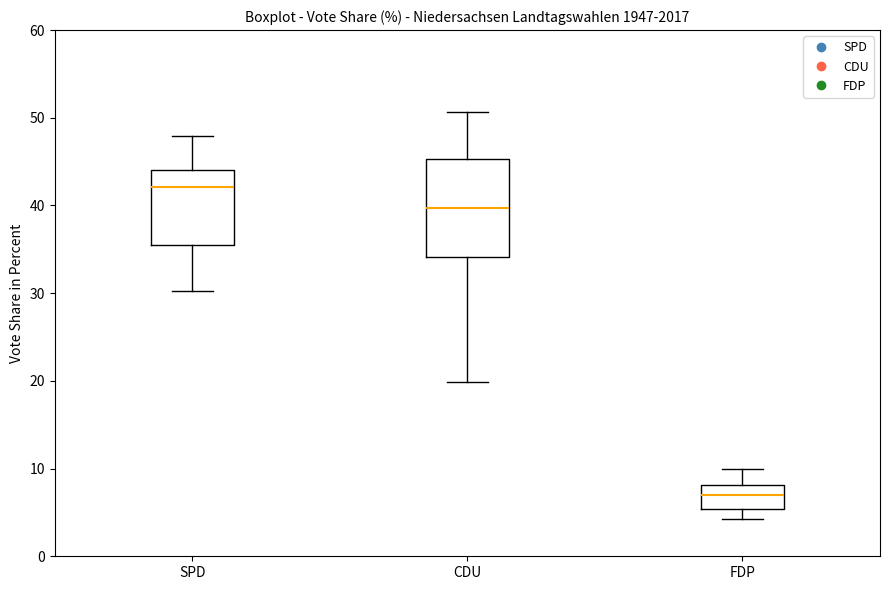

Reading left to right, transcribe this box plot: for each box, give where its median line is, the range the box spans, and where its two whiskers end, as read against the y-axis. The values are not printed on the chart, so give them approximately, as read against the axis.

SPD: median 42, box 36 to 44, whiskers 30 to 48
CDU: median 40, box 34 to 45, whiskers 20 to 51
FDP: median 7, box 5 to 8, whiskers 4 to 10